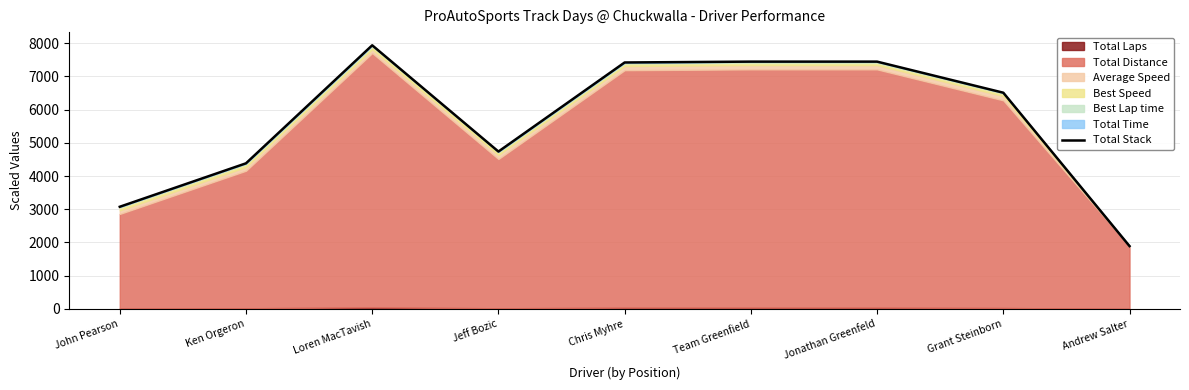

Which has a higher value, Team Greenfield or Ken Orgeron?

Team Greenfield